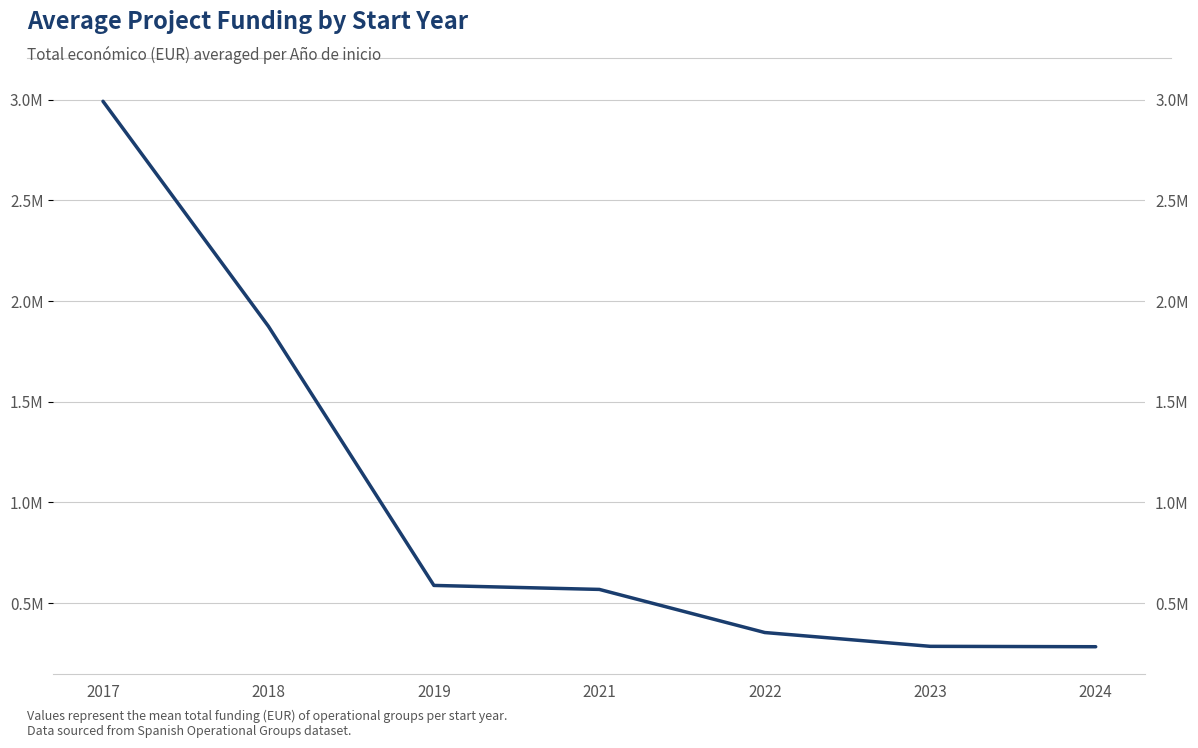

What is the value of the 5th point from the left?

0.4